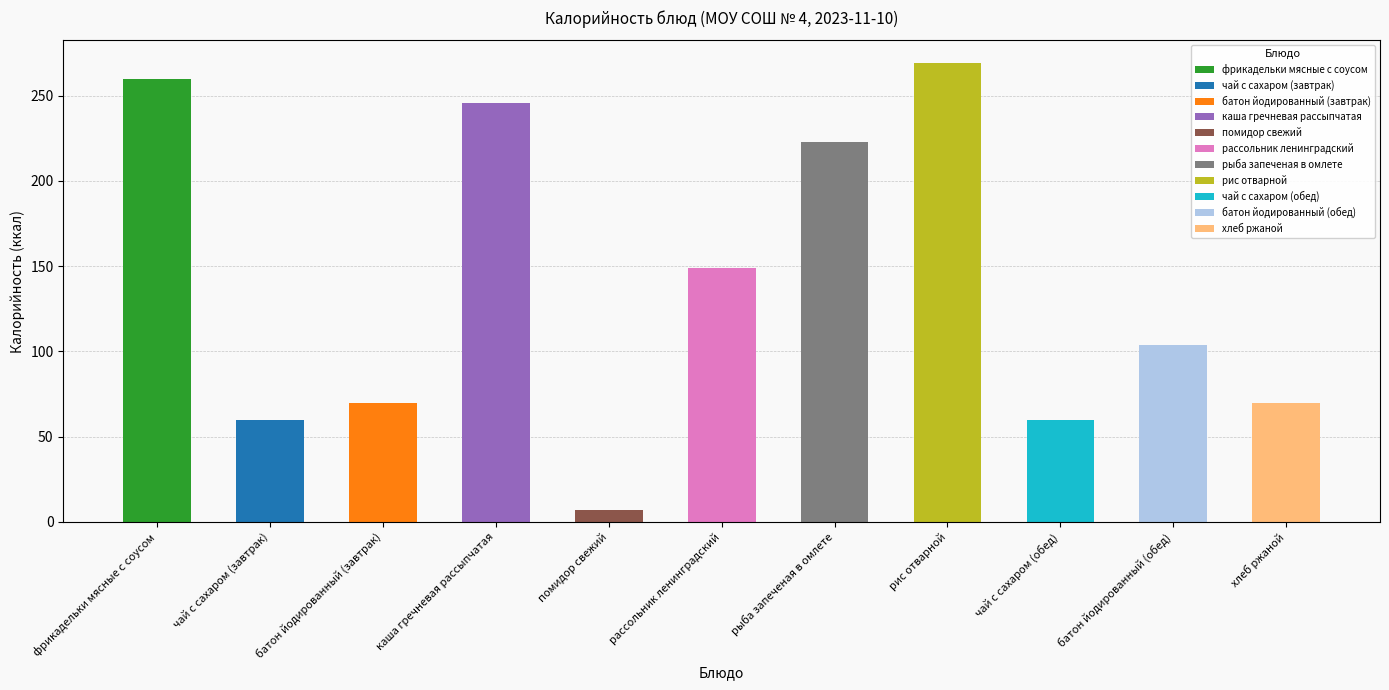

Which has a higher value, помидор свежий or хлеб ржаной?

хлеб ржаной